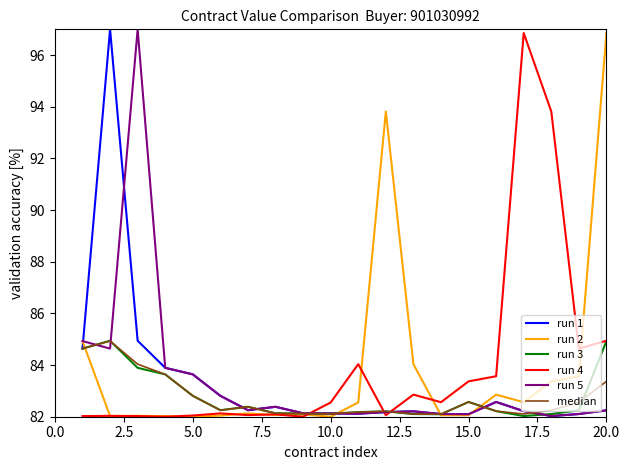

What is the greatest value displayed?

97.0